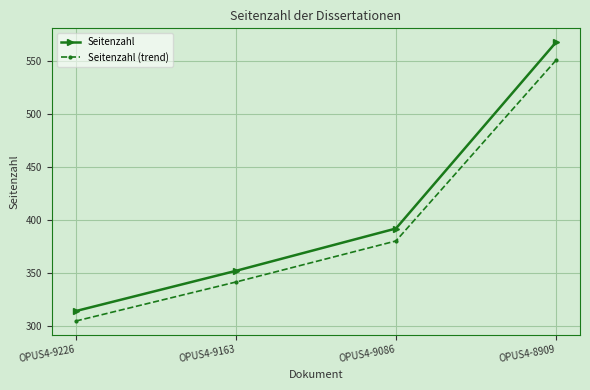

What are all the series names shown in the legend?

Seitenzahl, Seitenzahl (trend)